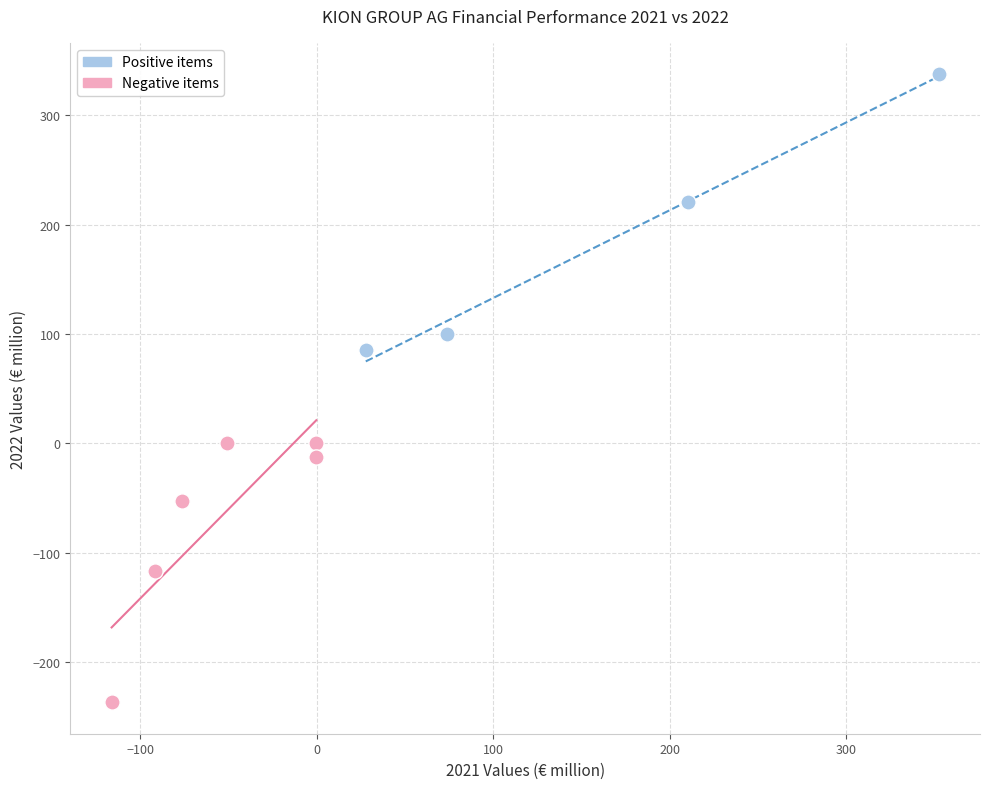

Which series has the widest spread of Y values?

Positive items